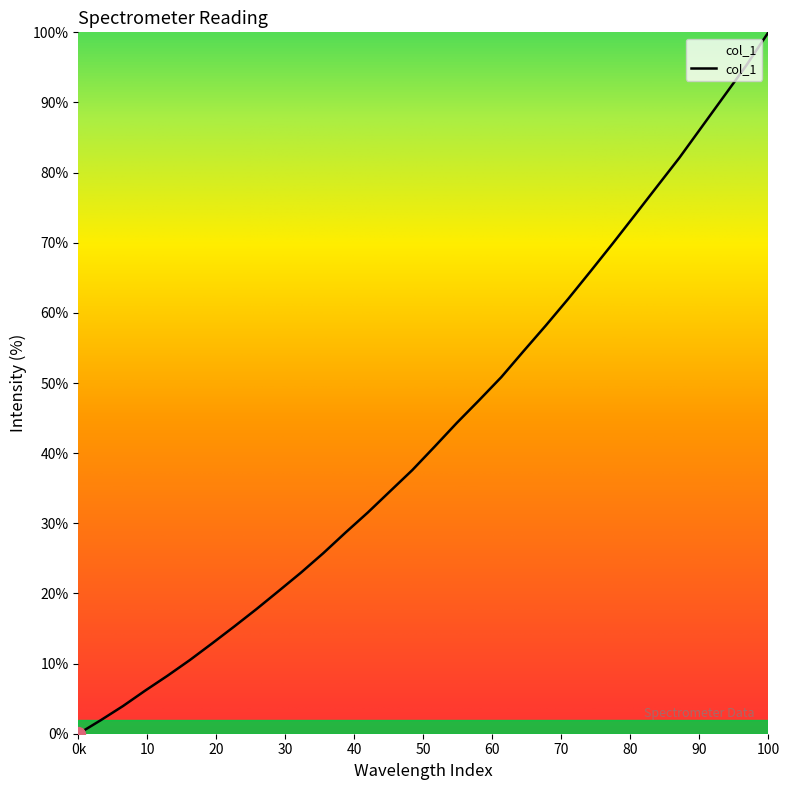

What is the maximum value shown in the chart?

100.0